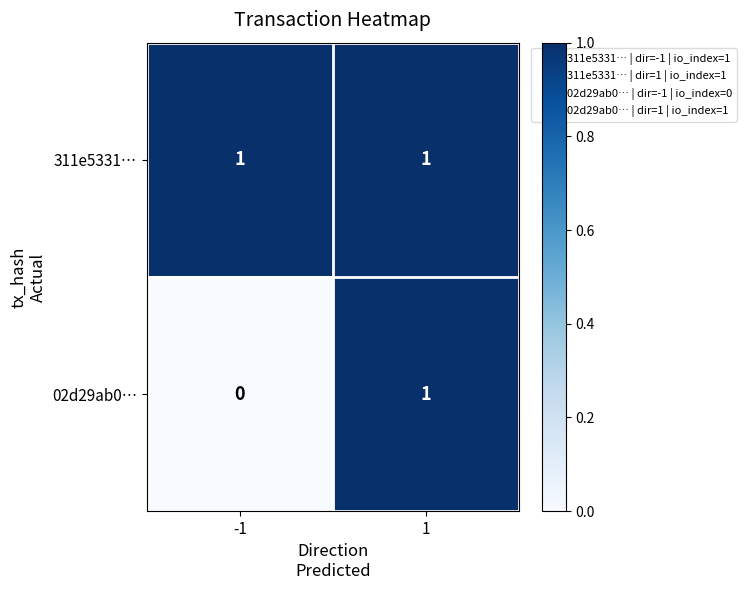

Rank the series by their average value, from highest to lowest.

311e5331…, 02d29ab0…